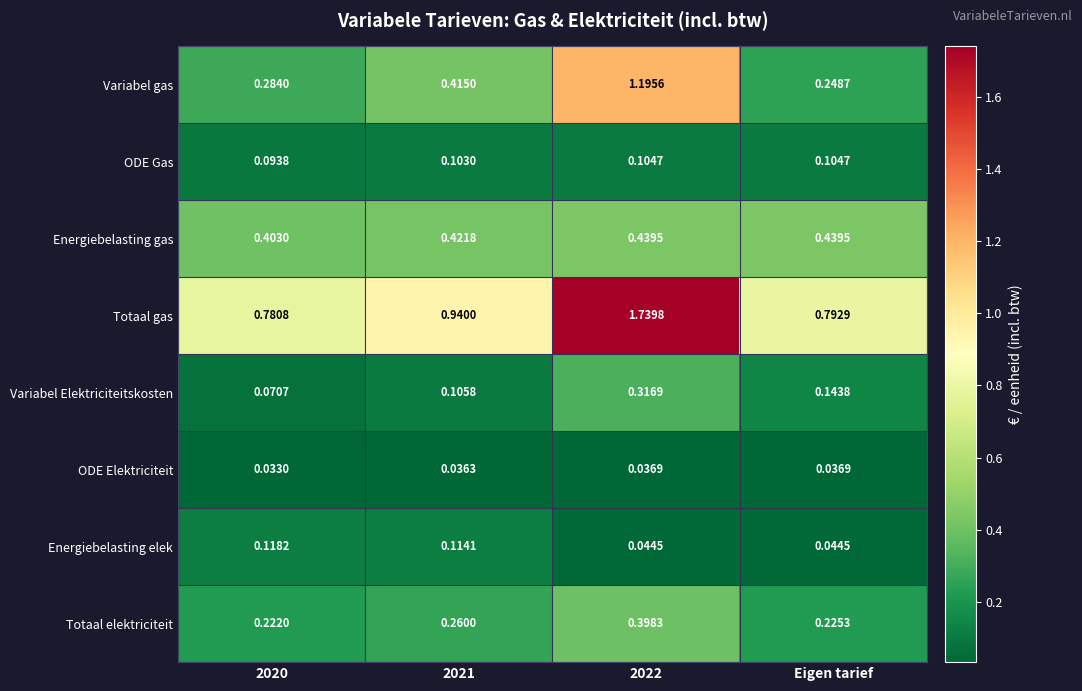

At 2022, list the series in order from largest to smallest.

Totaal gas, Variabel gas, Energiebelasting gas, Totaal elektriciteit, Variabel Elektriciteitskosten, ODE Gas, Energiebelasting elek, ODE Elektriciteit